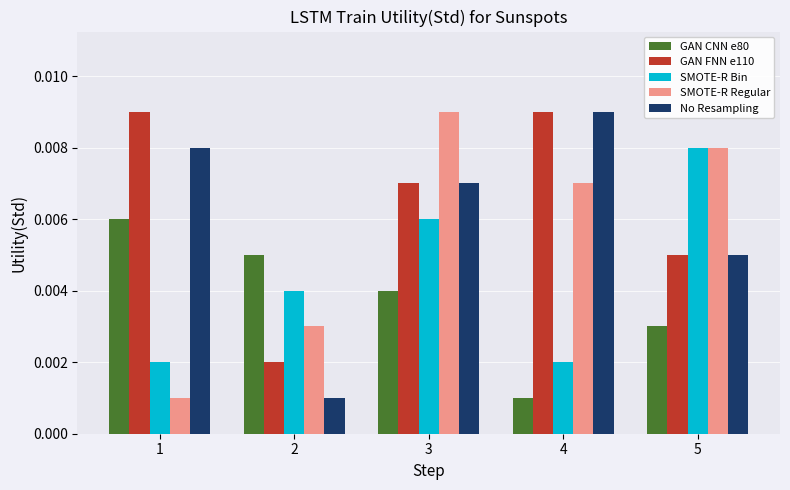

Between 1 and 4, which series saw the biggest shift?

SMOTE-R Regular